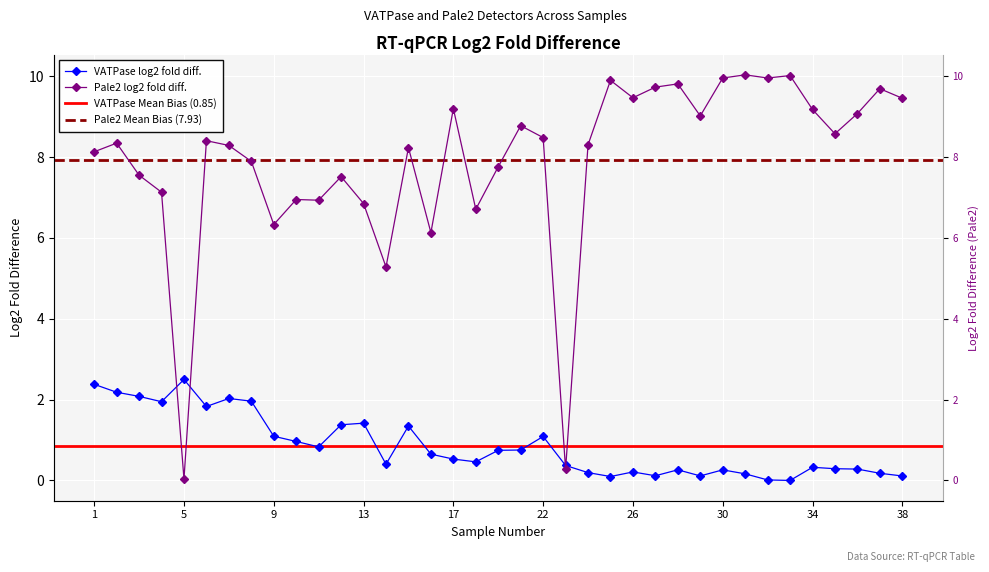

The VATPase log2 fold diff. series shows 0.0 at 32. True or false?

False